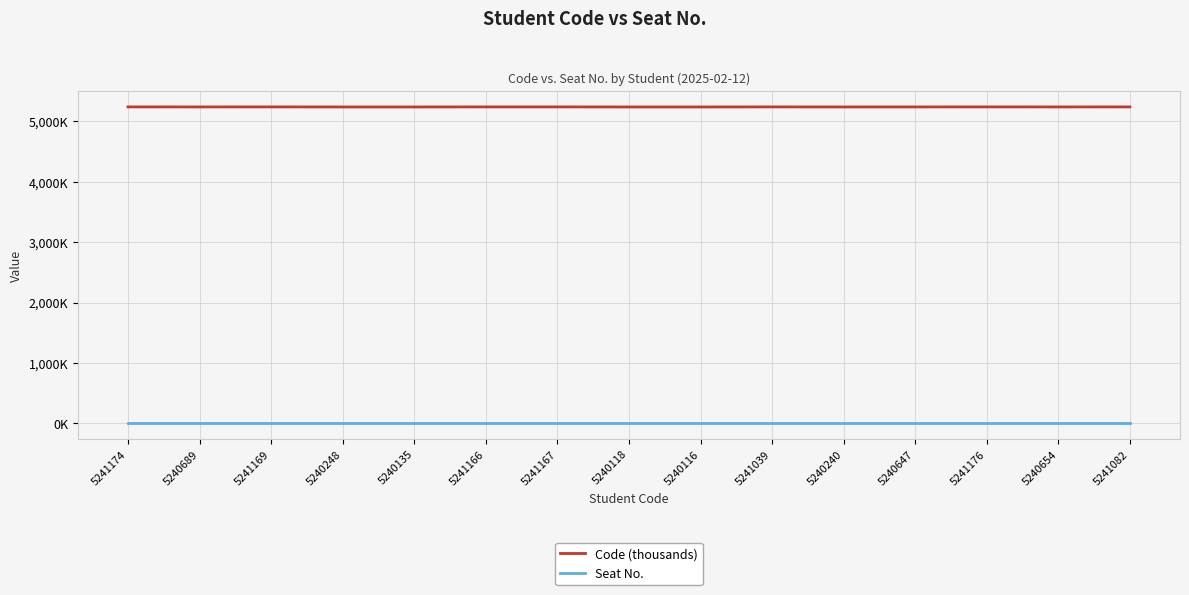

At which category does the chart reach its minimum across all series?

5241174